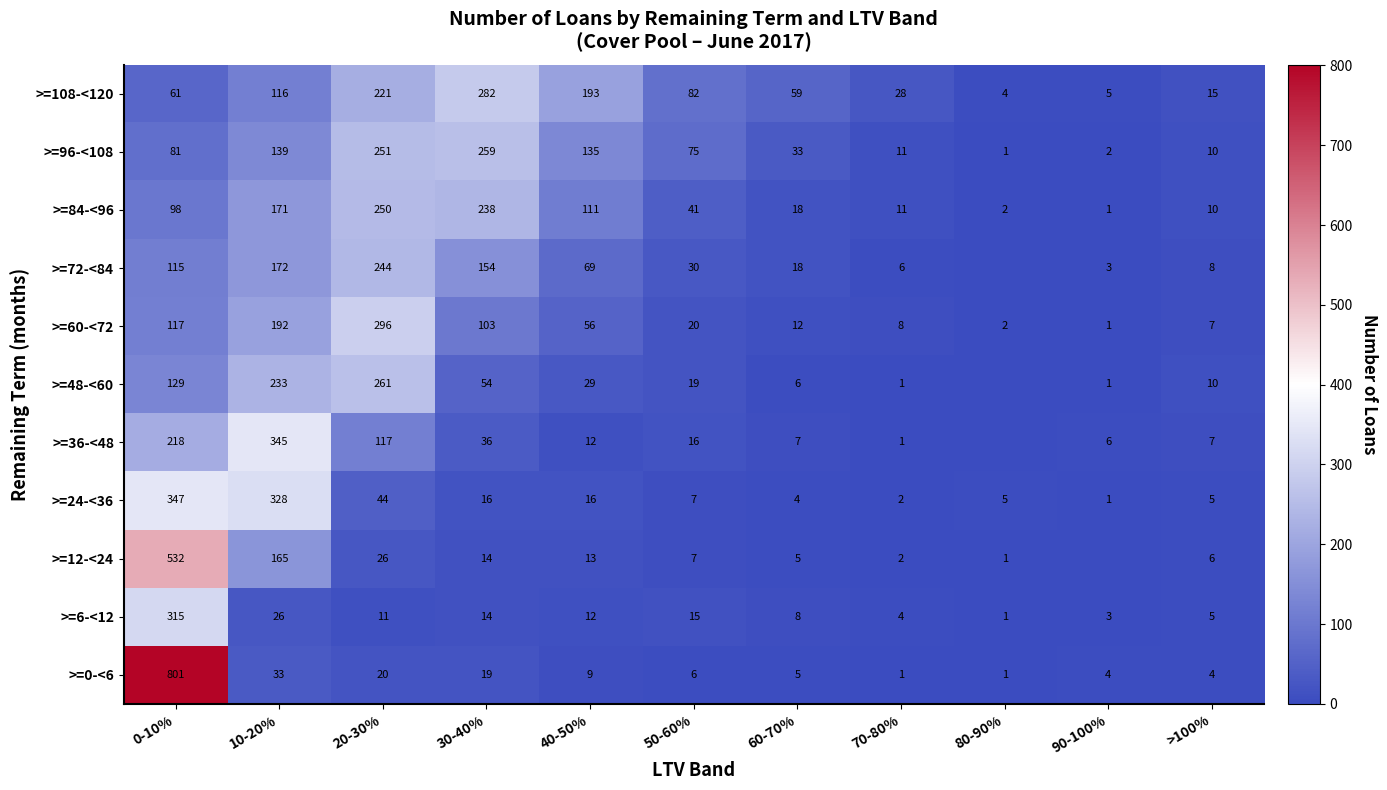

What is the total value across all series at 30-40%?

1189